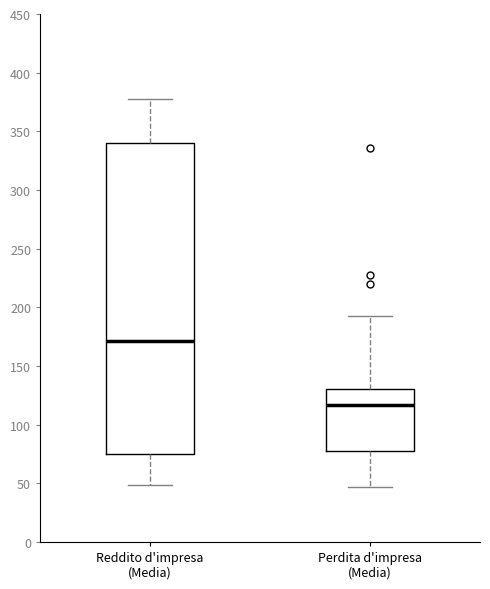

Reading left to right, transcribe this box plot: for each box, give where its median line is, the range the box spans, and where its two whiskers end, as read against the y-axis. The values are not printed on the chart, so give them approximately, as read against the axis.

Reddito d'impresa (Media): median 170, box 75 to 340, whiskers 50 to 380
Perdita d'impresa (Media): median 115, box 75 to 130, whiskers 45 to 195